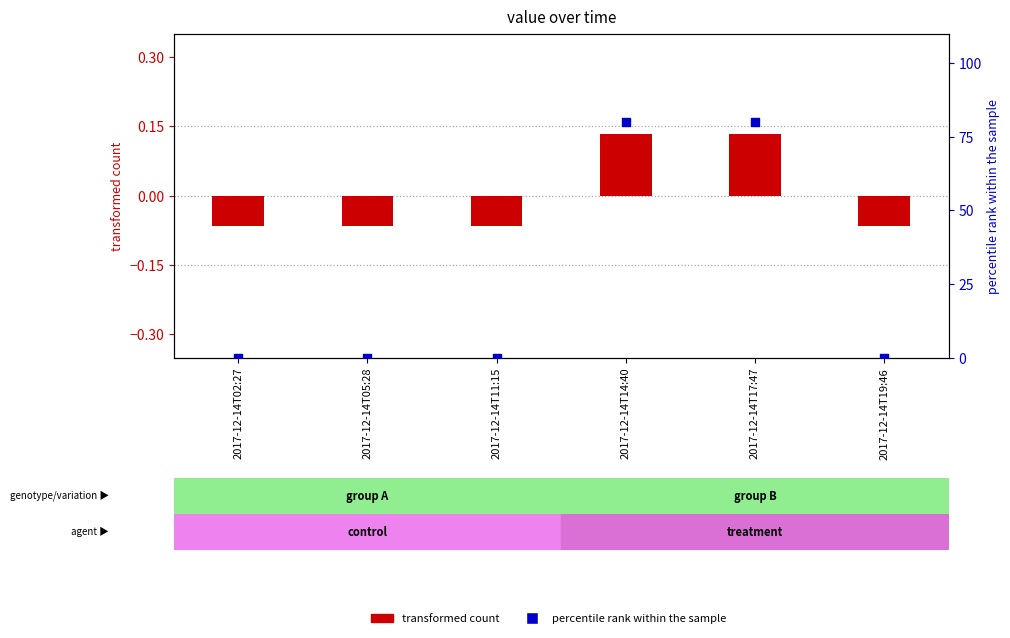

Which series has the largest total across all categories?

percentile rank within the sample